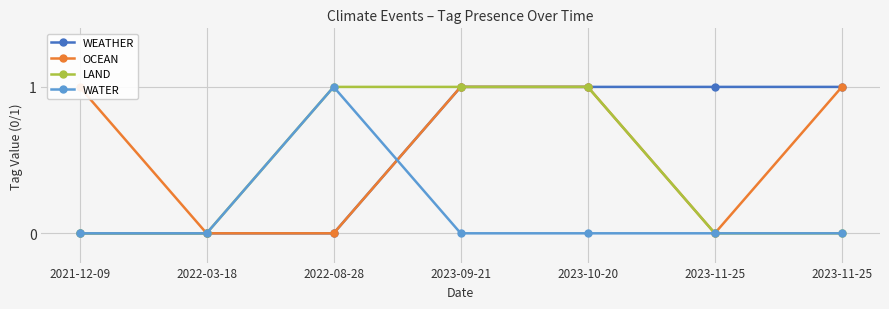

List the series in order of their peak value, lowest first.

WEATHER, OCEAN, LAND, WATER